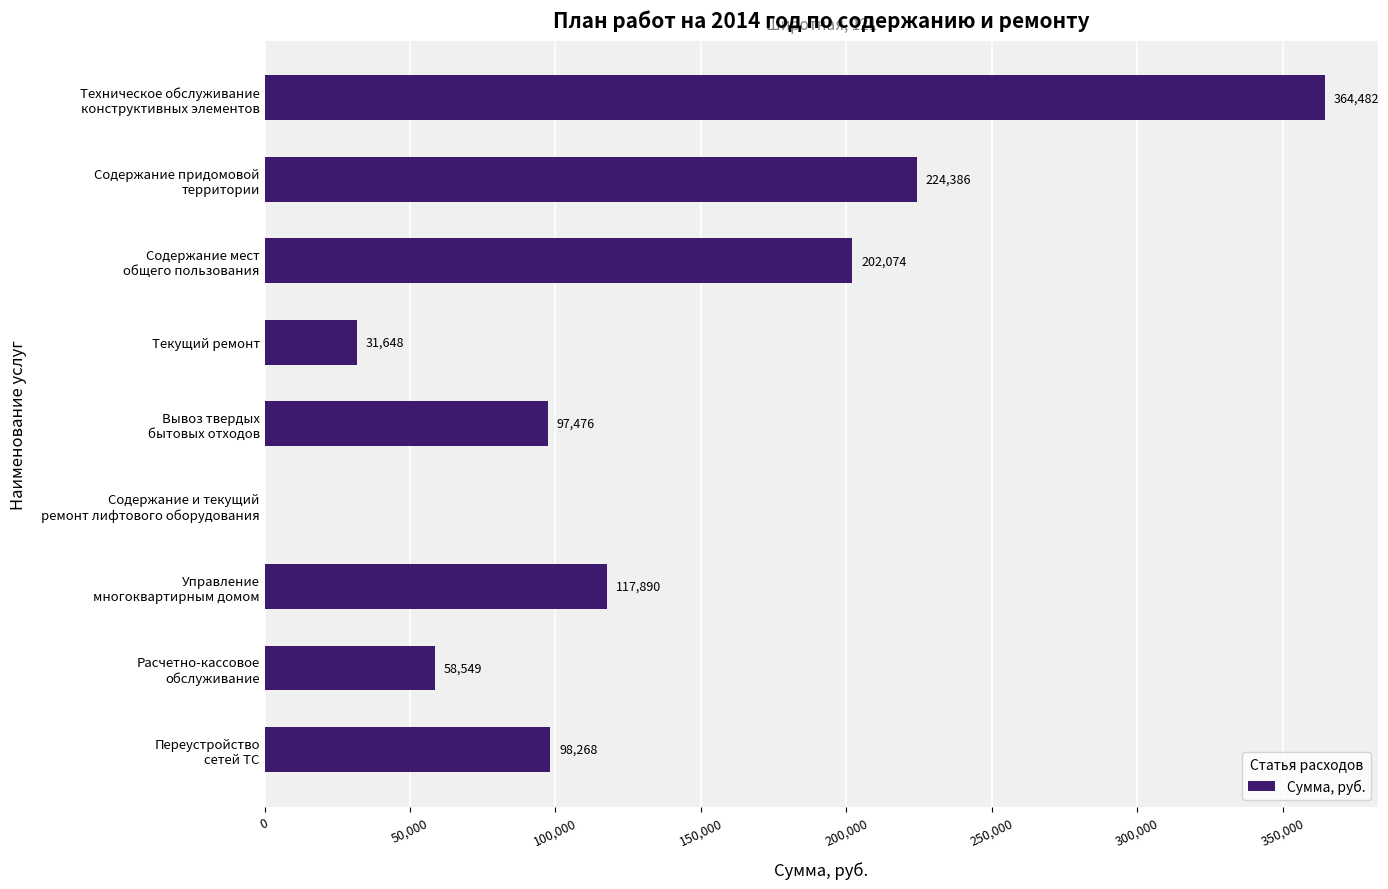

How many series are shown in this chart?

1